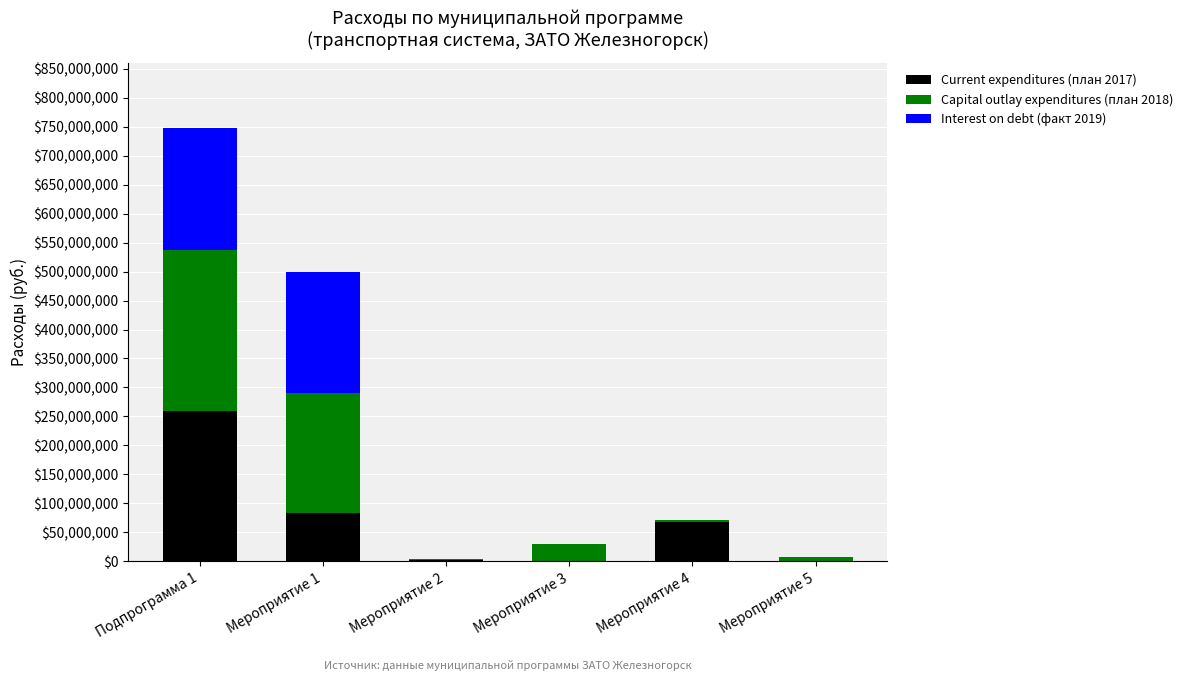

What is the total value across all series at Мероприятие 3?

30262953.0